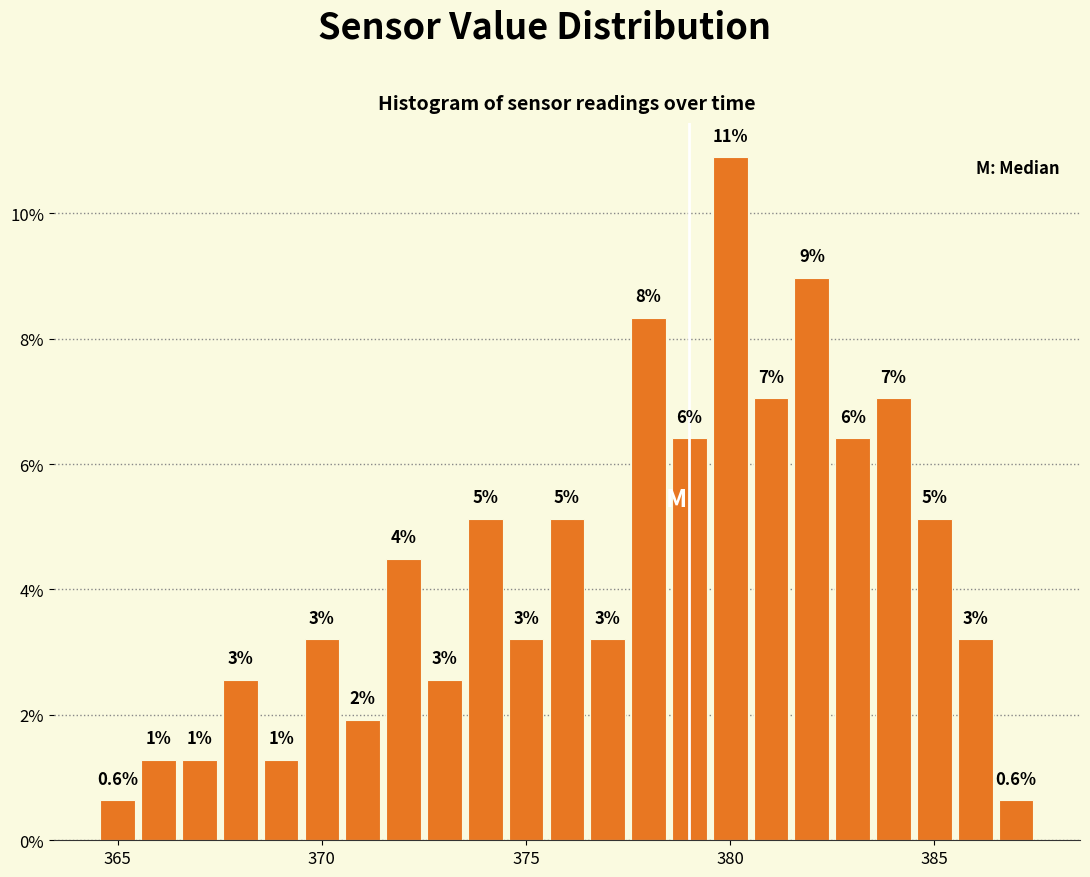

Around what value on the x-axis is the tallest bar? Give the approximate position of its centre, as read against the axis.

380.0